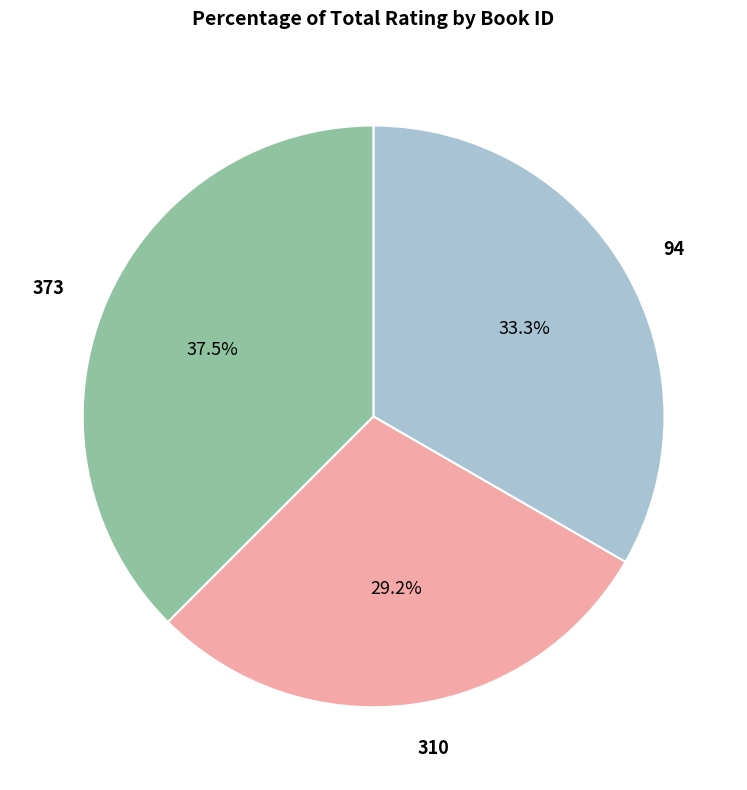

Rank the categories by value from highest to lowest.

373, 94, 310